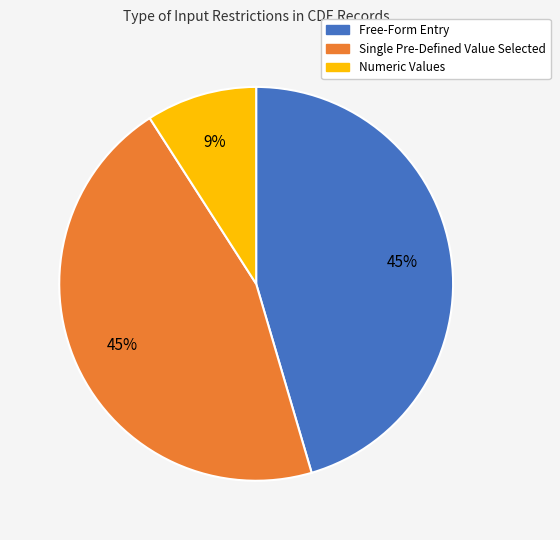

To the nearest percent, what percentage of the pie is Numeric Values?

9%